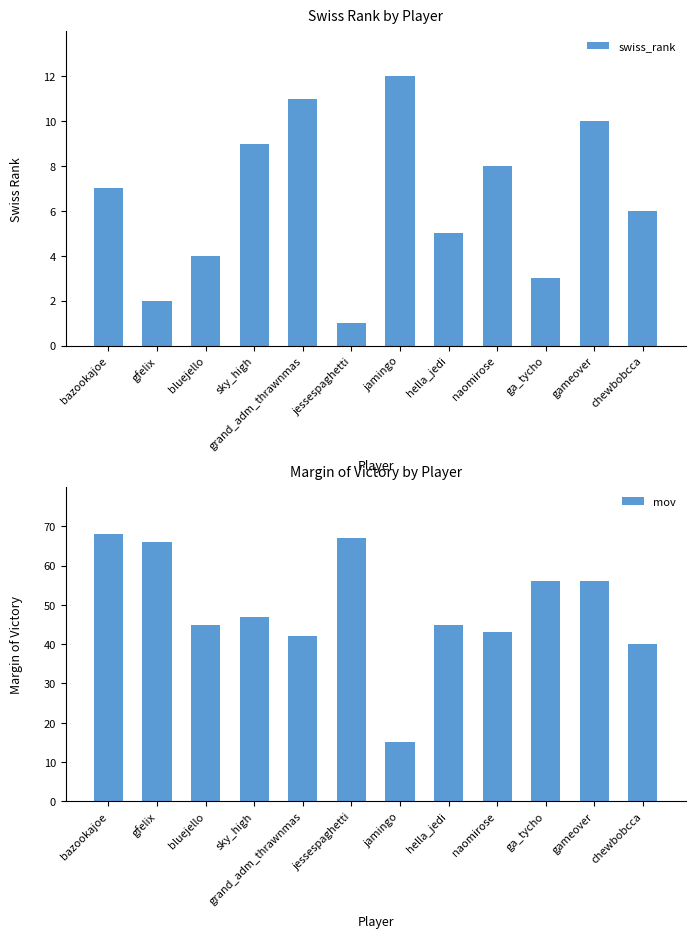

Which category has the lowest value across all series?

jessespaghetti